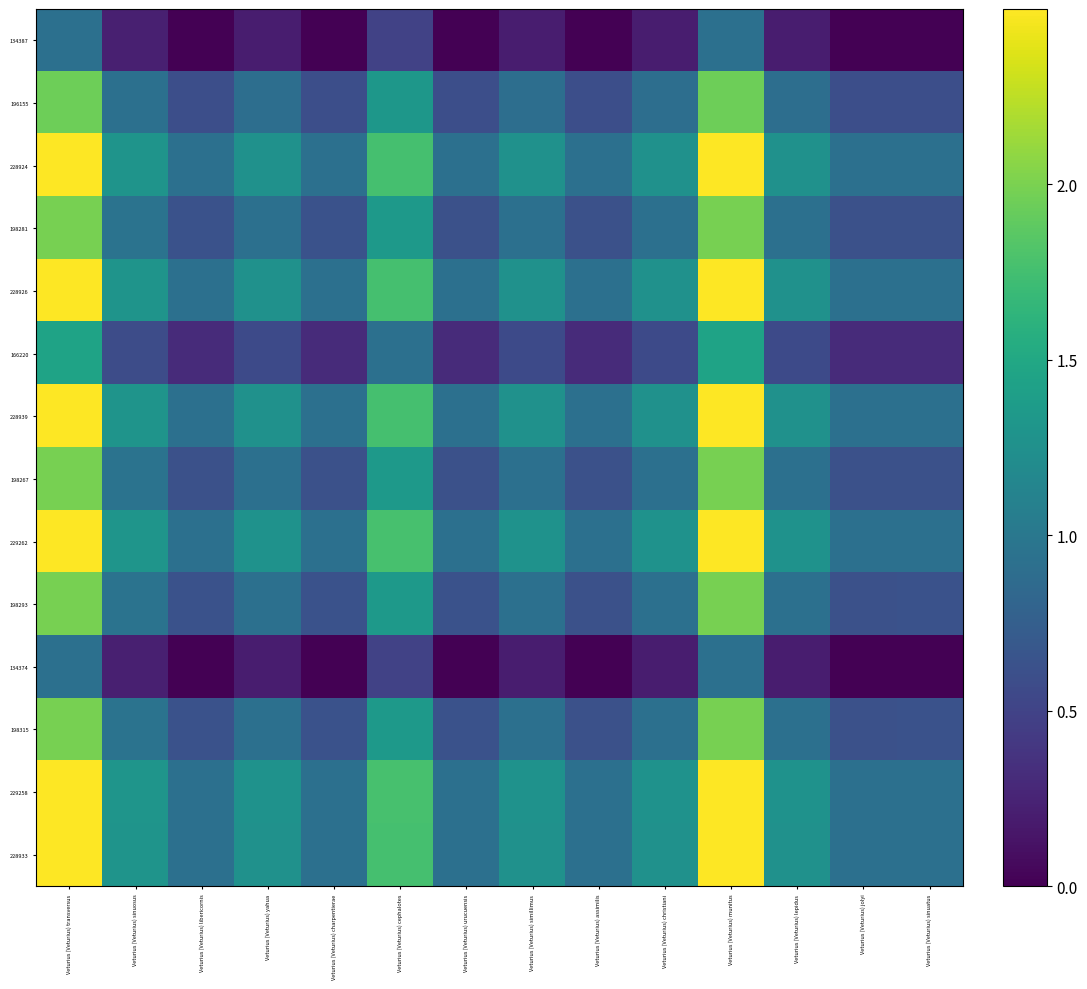

Reading left to right, list all the values displayed in this chart.

134387: Veturius (Veturius) transversus=0.9	Veturius (Veturius) sinuosus=0.2	Veturius (Veturius) libericornis=0.0	Veturius (Veturius) yahua=0.2	Veturius (Veturius) charpentierae=0.0	Veturius (Veturius) cephalotes=0.5	Veturius (Veturius) urucuensis=0.0	Veturius (Veturius) simillimus=0.2	Veturius (Veturius) assimilis=0.0	Veturius (Veturius) christiani=0.2	Veturius (Veturius) munitus=0.9	Veturius (Veturius) lepidus=0.2	Veturius (Veturius) jolyi=0.0	Veturius (Veturius) sinuatus=0.0
196155: Veturius (Veturius) transversus=1.9	Veturius (Veturius) sinuosus=0.9	Veturius (Veturius) libericornis=0.6	Veturius (Veturius) yahua=0.9	Veturius (Veturius) charpentierae=0.6	Veturius (Veturius) cephalotes=1.3	Veturius (Veturius) urucuensis=0.6	Veturius (Veturius) simillimus=0.9	Veturius (Veturius) assimilis=0.6	Veturius (Veturius) christiani=0.9	Veturius (Veturius) munitus=2.0	Veturius (Veturius) lepidus=0.9	Veturius (Veturius) jolyi=0.6	Veturius (Veturius) sinuatus=0.6
228924: Veturius (Veturius) transversus=2.5	Veturius (Veturius) sinuosus=1.3	Veturius (Veturius) libericornis=0.9	Veturius (Veturius) yahua=1.3	Veturius (Veturius) charpentierae=0.9	Veturius (Veturius) cephalotes=1.8	Veturius (Veturius) urucuensis=0.9	Veturius (Veturius) simillimus=1.3	Veturius (Veturius) assimilis=0.9	Veturius (Veturius) christiani=1.3	Veturius (Veturius) munitus=2.5	Veturius (Veturius) lepidus=1.3	Veturius (Veturius) jolyi=0.9	Veturius (Veturius) sinuatus=0.9
198281: Veturius (Veturius) transversus=2.0	Veturius (Veturius) sinuosus=0.9	Veturius (Veturius) libericornis=0.6	Veturius (Veturius) yahua=0.9	Veturius (Veturius) charpentierae=0.6	Veturius (Veturius) cephalotes=1.4	Veturius (Veturius) urucuensis=0.6	Veturius (Veturius) simillimus=0.9	Veturius (Veturius) assimilis=0.6	Veturius (Veturius) christiani=0.9	Veturius (Veturius) munitus=2.0	Veturius (Veturius) lepidus=0.9	Veturius (Veturius) jolyi=0.6	Veturius (Veturius) sinuatus=0.6
228926: Veturius (Veturius) transversus=2.5	Veturius (Veturius) sinuosus=1.3	Veturius (Veturius) libericornis=0.9	Veturius (Veturius) yahua=1.3	Veturius (Veturius) charpentierae=0.9	Veturius (Veturius) cephalotes=1.8	Veturius (Veturius) urucuensis=0.9	Veturius (Veturius) simillimus=1.3	Veturius (Veturius) assimilis=0.9	Veturius (Veturius) christiani=1.3	Veturius (Veturius) munitus=2.5	Veturius (Veturius) lepidus=1.3	Veturius (Veturius) jolyi=0.9	Veturius (Veturius) sinuatus=0.9
166220: Veturius (Veturius) transversus=1.5	Veturius (Veturius) sinuosus=0.6	Veturius (Veturius) libericornis=0.3	Veturius (Veturius) yahua=0.6	Veturius (Veturius) charpentierae=0.3	Veturius (Veturius) cephalotes=0.9	Veturius (Veturius) urucuensis=0.3	Veturius (Veturius) simillimus=0.6	Veturius (Veturius) assimilis=0.3	Veturius (Veturius) christiani=0.6	Veturius (Veturius) munitus=1.5	Veturius (Veturius) lepidus=0.6	Veturius (Veturius) jolyi=0.3	Veturius (Veturius) sinuatus=0.3
228939: Veturius (Veturius) transversus=2.5	Veturius (Veturius) sinuosus=1.3	Veturius (Veturius) libericornis=0.9	Veturius (Veturius) yahua=1.3	Veturius (Veturius) charpentierae=0.9	Veturius (Veturius) cephalotes=1.8	Veturius (Veturius) urucuensis=0.9	Veturius (Veturius) simillimus=1.3	Veturius (Veturius) assimilis=0.9	Veturius (Veturius) christiani=1.3	Veturius (Veturius) munitus=2.5	Veturius (Veturius) lepidus=1.3	Veturius (Veturius) jolyi=0.9	Veturius (Veturius) sinuatus=0.9
198267: Veturius (Veturius) transversus=2.0	Veturius (Veturius) sinuosus=0.9	Veturius (Veturius) libericornis=0.6	Veturius (Veturius) yahua=0.9	Veturius (Veturius) charpentierae=0.6	Veturius (Veturius) cephalotes=1.4	Veturius (Veturius) urucuensis=0.6	Veturius (Veturius) simillimus=0.9	Veturius (Veturius) assimilis=0.6	Veturius (Veturius) christiani=0.9	Veturius (Veturius) munitus=2.0	Veturius (Veturius) lepidus=0.9	Veturius (Veturius) jolyi=0.6	Veturius (Veturius) sinuatus=0.6
229262: Veturius (Veturius) transversus=2.5	Veturius (Veturius) sinuosus=1.3	Veturius (Veturius) libericornis=0.9	Veturius (Veturius) yahua=1.3	Veturius (Veturius) charpentierae=0.9	Veturius (Veturius) cephalotes=1.8	Veturius (Veturius) urucuensis=0.9	Veturius (Veturius) simillimus=1.3	Veturius (Veturius) assimilis=0.9	Veturius (Veturius) christiani=1.3	Veturius (Veturius) munitus=2.5	Veturius (Veturius) lepidus=1.3	Veturius (Veturius) jolyi=0.9	Veturius (Veturius) sinuatus=0.9
198293: Veturius (Veturius) transversus=2.0	Veturius (Veturius) sinuosus=0.9	Veturius (Veturius) libericornis=0.6	Veturius (Veturius) yahua=0.9	Veturius (Veturius) charpentierae=0.6	Veturius (Veturius) cephalotes=1.4	Veturius (Veturius) urucuensis=0.6	Veturius (Veturius) simillimus=0.9	Veturius (Veturius) assimilis=0.6	Veturius (Veturius) christiani=0.9	Veturius (Veturius) munitus=2.0	Veturius (Veturius) lepidus=0.9	Veturius (Veturius) jolyi=0.6	Veturius (Veturius) sinuatus=0.6
134374: Veturius (Veturius) transversus=0.9	Veturius (Veturius) sinuosus=0.2	Veturius (Veturius) libericornis=0.0	Veturius (Veturius) yahua=0.2	Veturius (Veturius) charpentierae=0.0	Veturius (Veturius) cephalotes=0.5	Veturius (Veturius) urucuensis=0.0	Veturius (Veturius) simillimus=0.2	Veturius (Veturius) assimilis=0.0	Veturius (Veturius) christiani=0.2	Veturius (Veturius) munitus=0.9	Veturius (Veturius) lepidus=0.2	Veturius (Veturius) jolyi=0.0	Veturius (Veturius) sinuatus=0.0
198315: Veturius (Veturius) transversus=2.0	Veturius (Veturius) sinuosus=0.9	Veturius (Veturius) libericornis=0.6	Veturius (Veturius) yahua=0.9	Veturius (Veturius) charpentierae=0.6	Veturius (Veturius) cephalotes=1.4	Veturius (Veturius) urucuensis=0.6	Veturius (Veturius) simillimus=0.9	Veturius (Veturius) assimilis=0.6	Veturius (Veturius) christiani=0.9	Veturius (Veturius) munitus=2.0	Veturius (Veturius) lepidus=0.9	Veturius (Veturius) jolyi=0.6	Veturius (Veturius) sinuatus=0.6
229258: Veturius (Veturius) transversus=2.5	Veturius (Veturius) sinuosus=1.3	Veturius (Veturius) libericornis=0.9	Veturius (Veturius) yahua=1.3	Veturius (Veturius) charpentierae=0.9	Veturius (Veturius) cephalotes=1.8	Veturius (Veturius) urucuensis=0.9	Veturius (Veturius) simillimus=1.3	Veturius (Veturius) assimilis=0.9	Veturius (Veturius) christiani=1.3	Veturius (Veturius) munitus=2.5	Veturius (Veturius) lepidus=1.3	Veturius (Veturius) jolyi=0.9	Veturius (Veturius) sinuatus=0.9
228933: Veturius (Veturius) transversus=2.5	Veturius (Veturius) sinuosus=1.3	Veturius (Veturius) libericornis=0.9	Veturius (Veturius) yahua=1.3	Veturius (Veturius) charpentierae=0.9	Veturius (Veturius) cephalotes=1.8	Veturius (Veturius) urucuensis=0.9	Veturius (Veturius) simillimus=1.3	Veturius (Veturius) assimilis=0.9	Veturius (Veturius) christiani=1.3	Veturius (Veturius) munitus=2.5	Veturius (Veturius) lepidus=1.3	Veturius (Veturius) jolyi=0.9	Veturius (Veturius) sinuatus=0.9